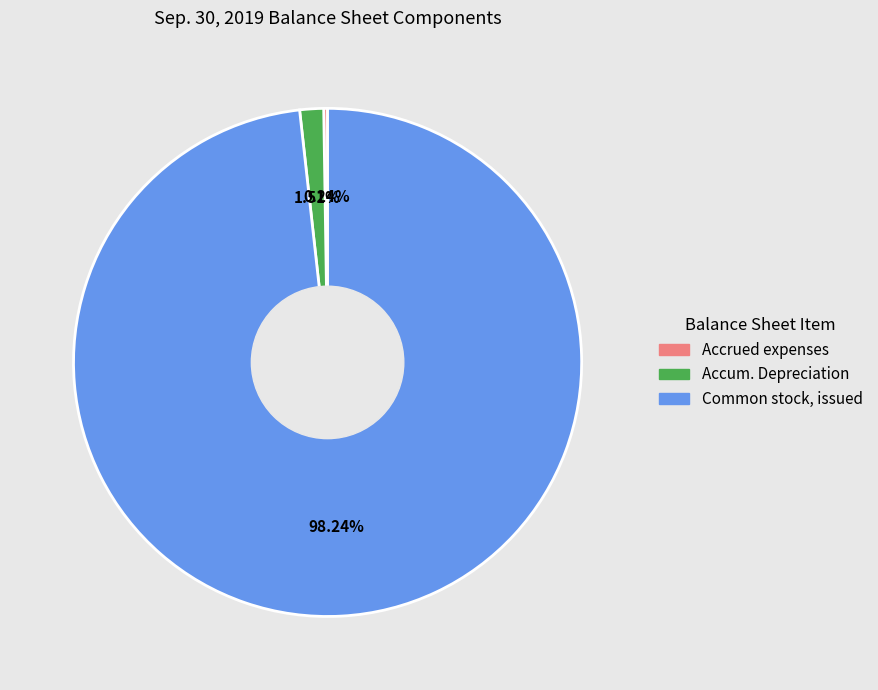

Is there a majority slice in this chart?

Yes